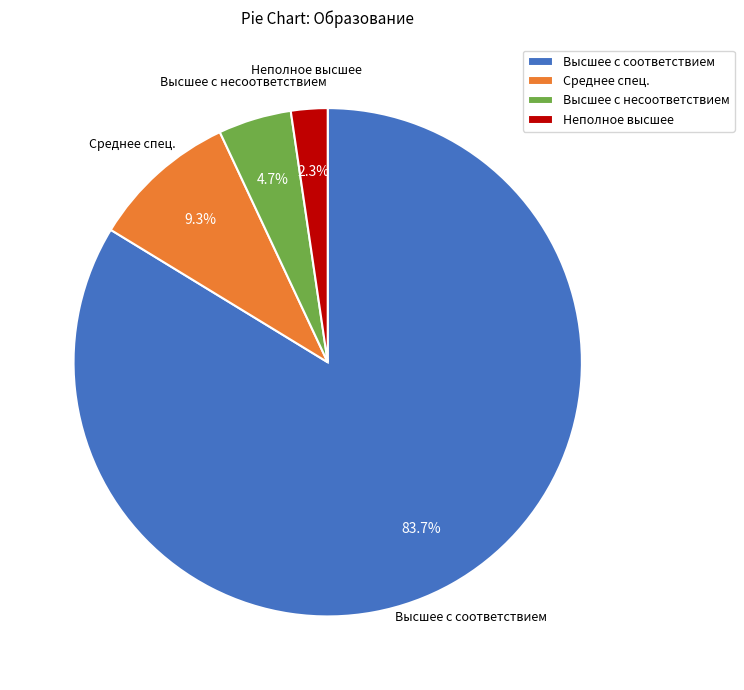

Does Высшее с соответствием account for over 50% of the chart?

Yes